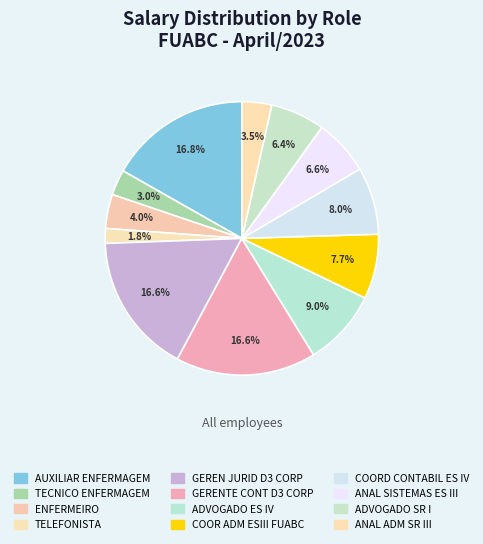

To the nearest percent, what is the difference between the largest and smallest slice percentages?

15%